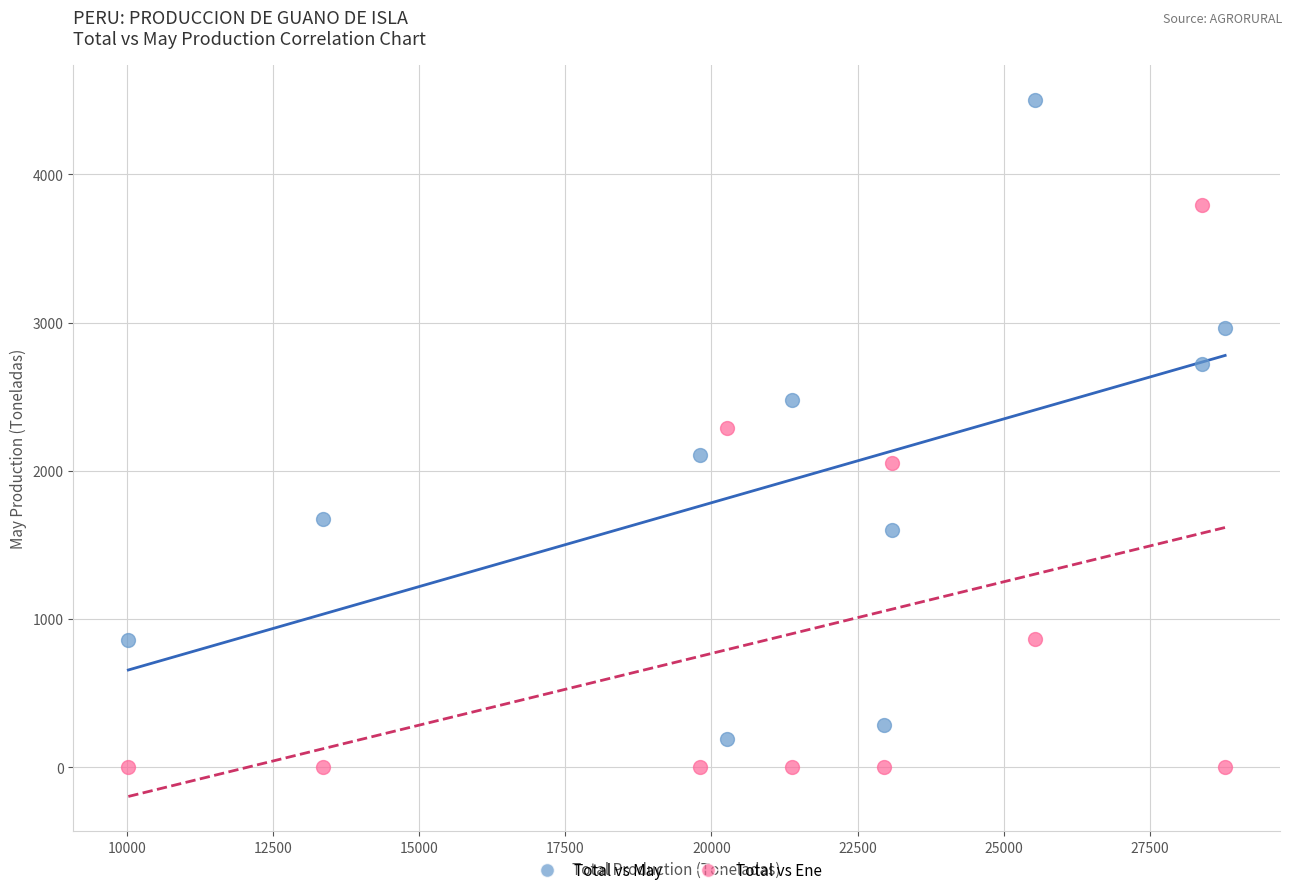

Across all data points, what is the range of X values (max minus min)?

18758.5